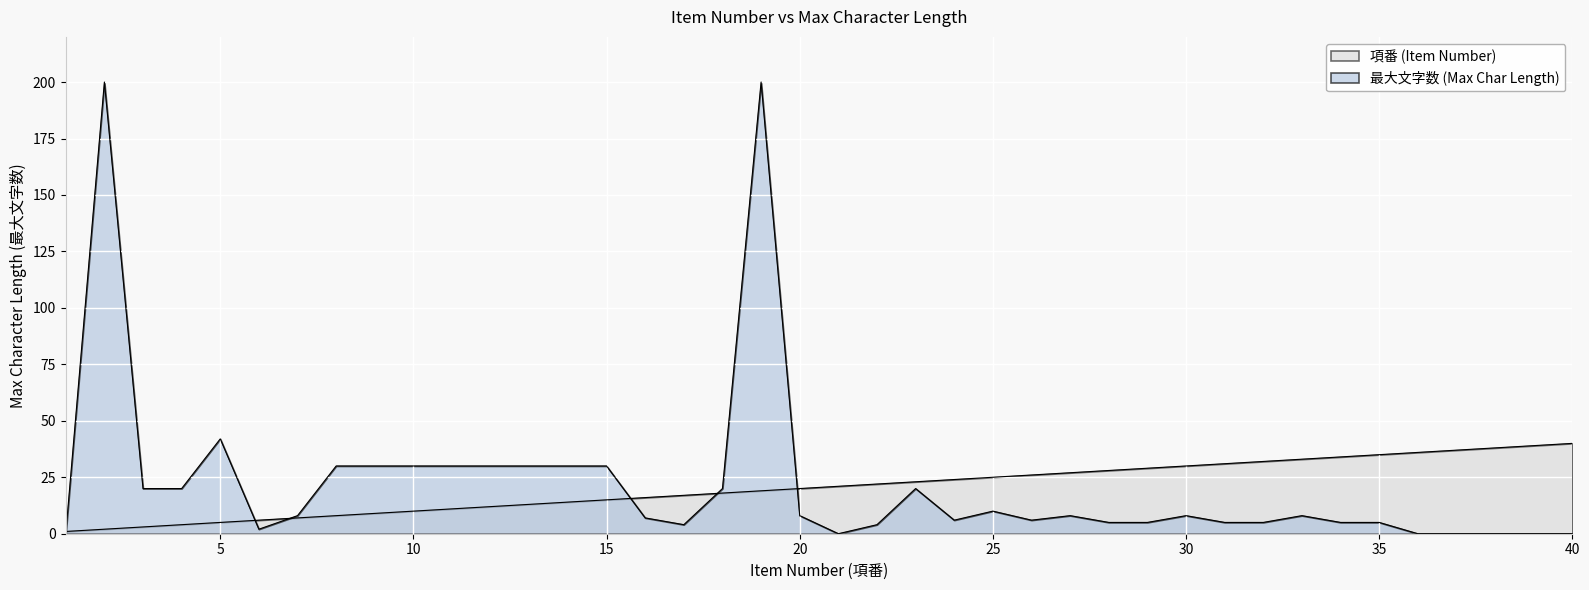

Reading left to right, transcribe all the data shown in this chart.

最大文字数: 1=0	2=200	3=20	4=20	5=42	6=2	7=8	8=30	9=30	10=30	11=30	12=30	13=30	14=30	15=30	16=7	17=4	18=20	19=200	20=8	21=0	22=4	23=20	24=6	25=10	26=6	27=8	28=5	29=5	30=8	31=5	32=5	33=8	34=5	35=5	36=0	37=0	38=0	39=0	40=0
項番: 1=1	2=2	3=3	4=4	5=5	6=6	7=7	8=8	9=9	10=10	11=11	12=12	13=13	14=14	15=15	16=16	17=17	18=18	19=19	20=20	21=21	22=22	23=23	24=24	25=25	26=26	27=27	28=28	29=29	30=30	31=31	32=32	33=33	34=34	35=35	36=36	37=37	38=38	39=39	40=40